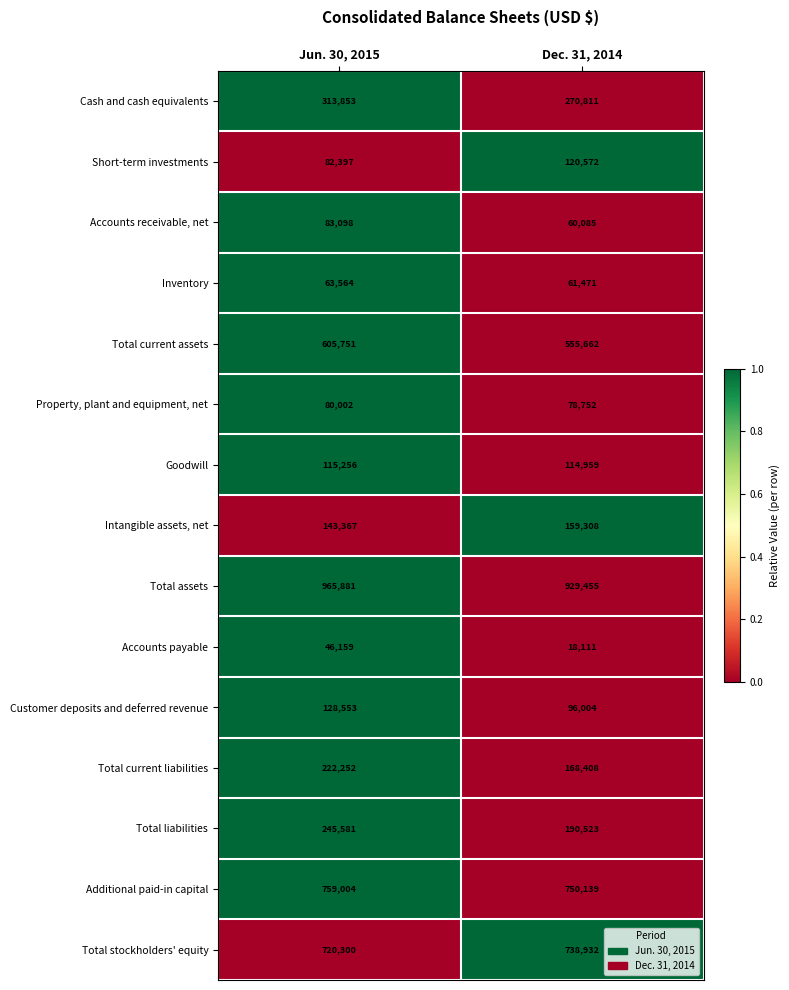

At which category is the sum across all series the highest?

Jun. 30, 2015